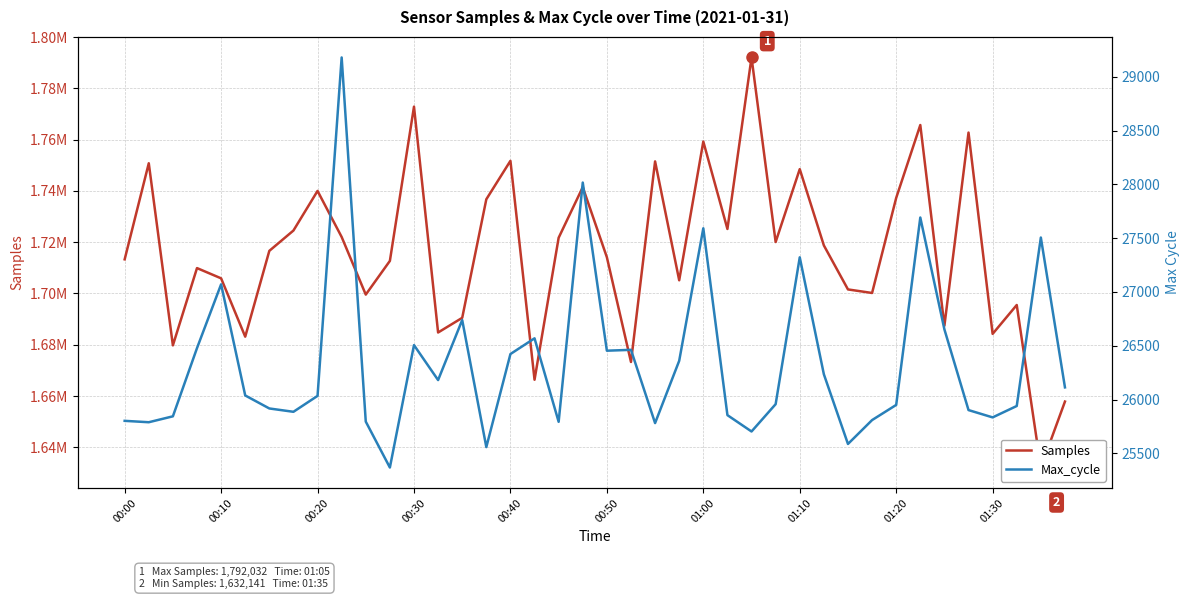

Rank the series at 37 from lowest to highest value.

Max_cycle, Samples